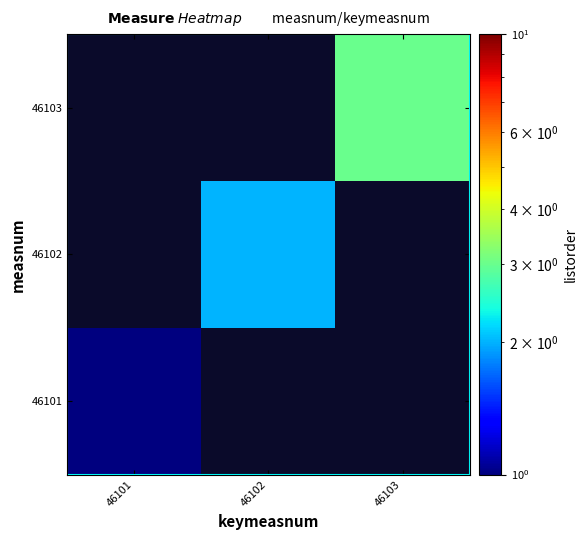

At which label does 46103 reach its minimum?

46101